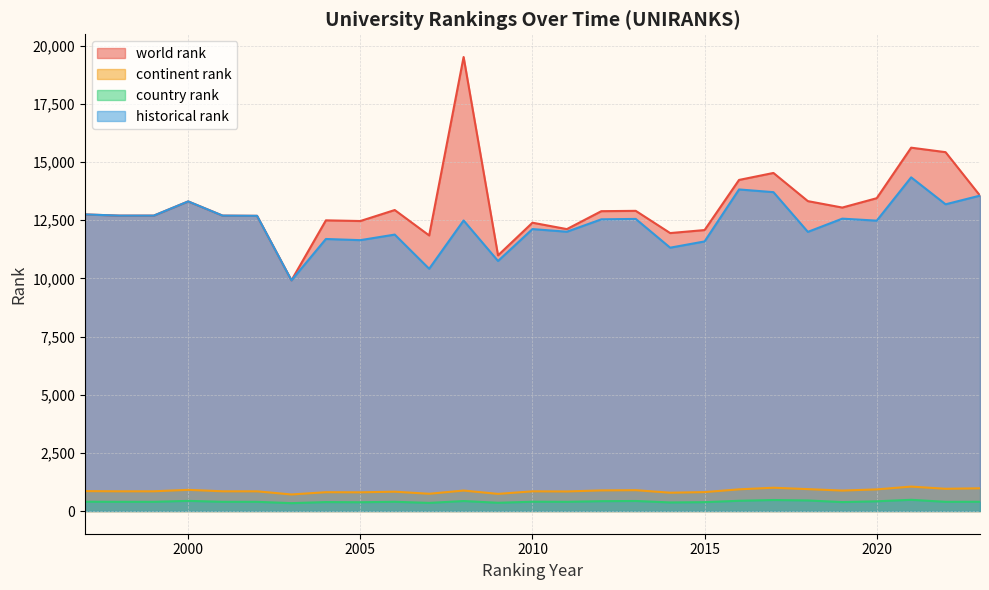

Read the world rank value at 2010.

12391.5